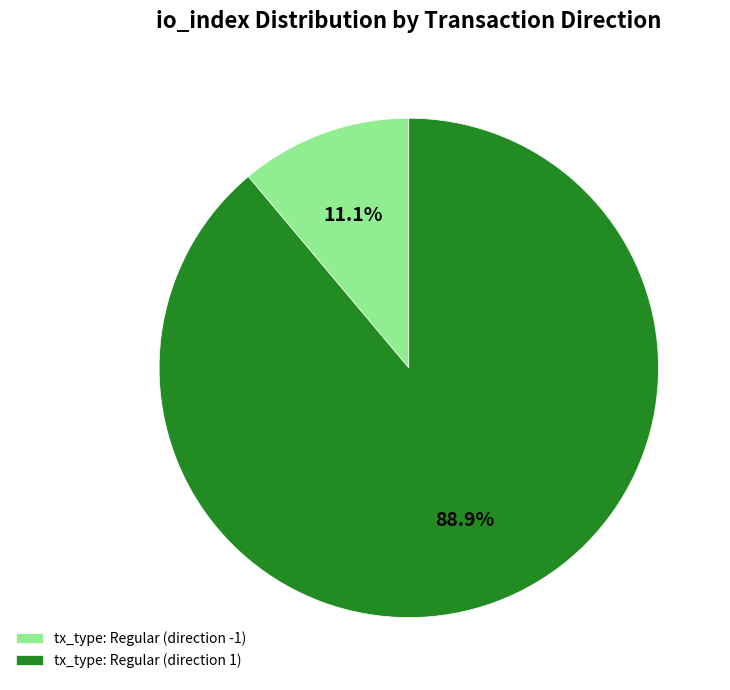

To the nearest percent, what is the difference between the tx_type: Regular (direction -1) and tx_type: Regular (direction 1) slice percentages?

78%